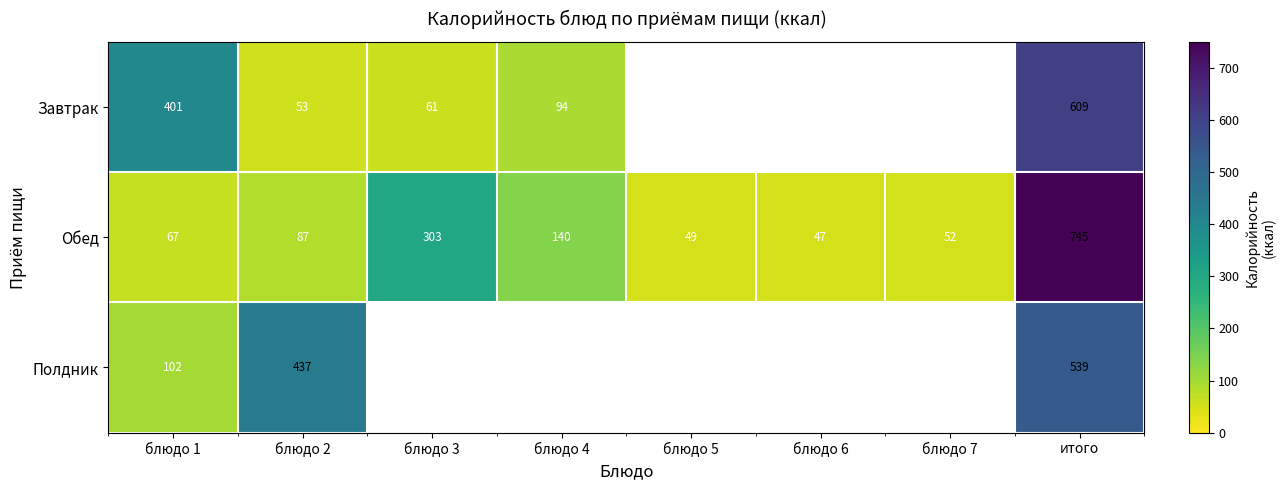

The value of Обед at блюдо 3 is 105.3. True or false?

False